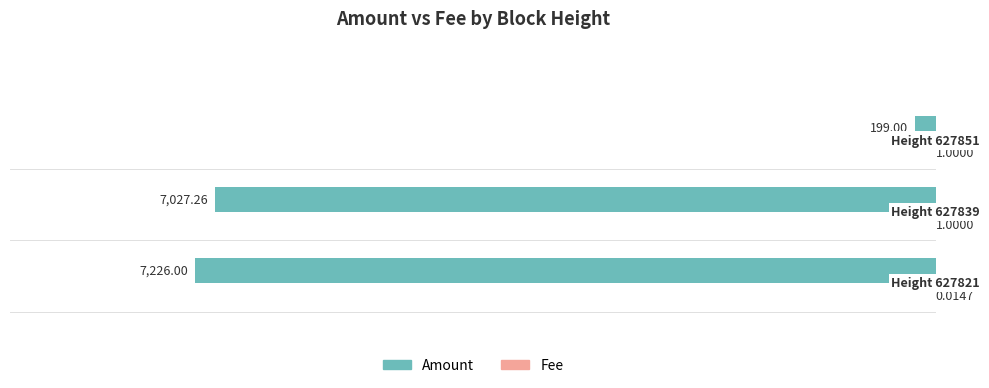

What is the sum of the Amount values at 0.0 and 1.0?

-14253.3